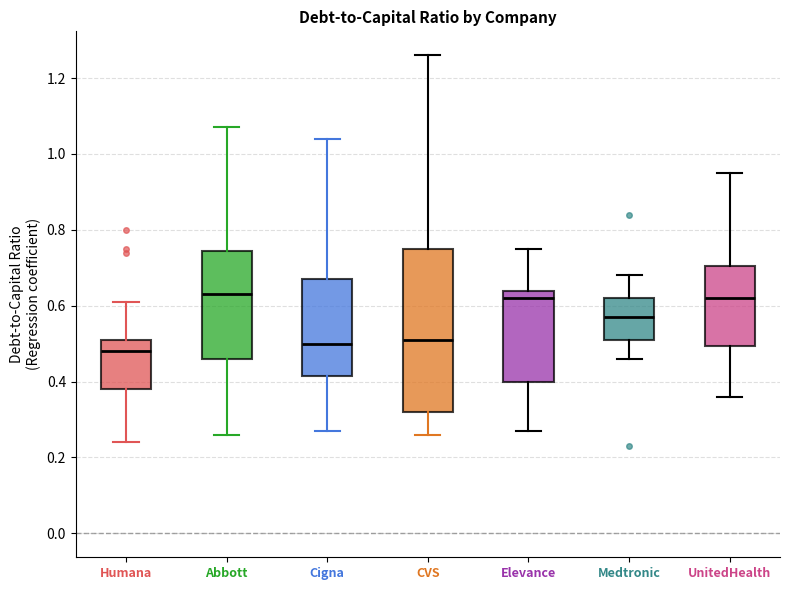

Reading left to right, read every box against the y-axis: the position of its median line, the range the box covers, and the ends of its whiskers. The values are not printed on the chart, so give them approximately, as read against the axis.

Humana: median 0.48, box 0.38 to 0.52, whiskers 0.24 to 0.62
Abbott: median 0.64, box 0.46 to 0.74, whiskers 0.26 to 1.08
Cigna: median 0.50, box 0.42 to 0.68, whiskers 0.28 to 1.04
CVS: median 0.52, box 0.32 to 0.76, whiskers 0.26 to 1.26
Elevance: median 0.62, box 0.40 to 0.64, whiskers 0.28 to 0.76
Medtronic: median 0.58, box 0.52 to 0.62, whiskers 0.46 to 0.68
UnitedHealth: median 0.62, box 0.50 to 0.70, whiskers 0.36 to 0.96